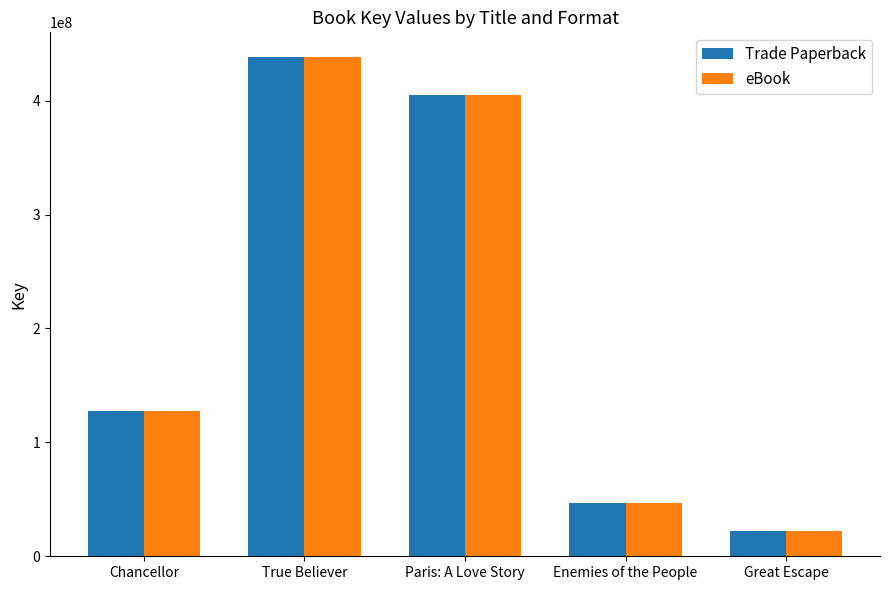

What is the maximum value for Trade Paperback?

438020922